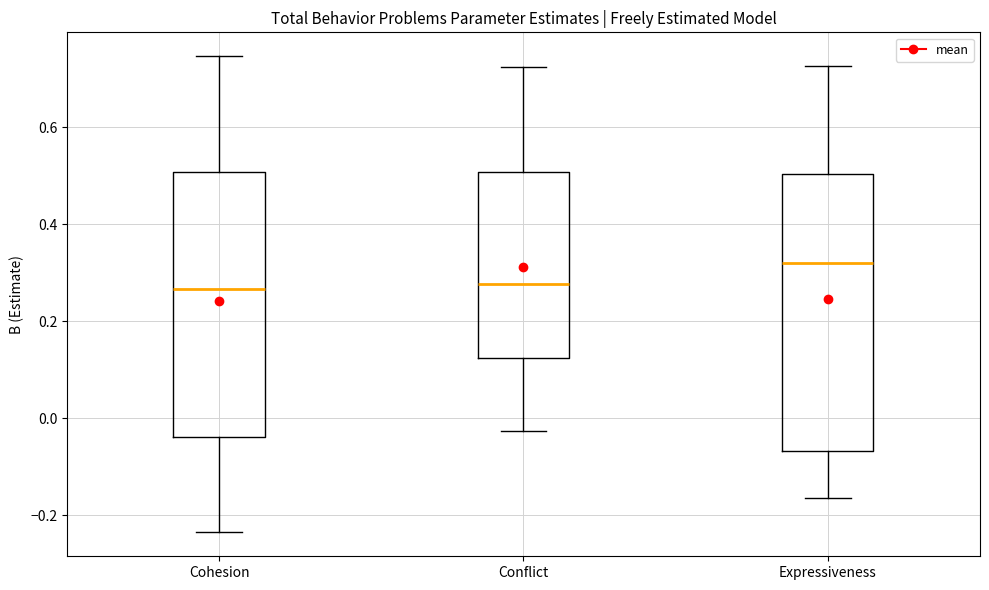

Which box's median line is the highest?

Expressiveness